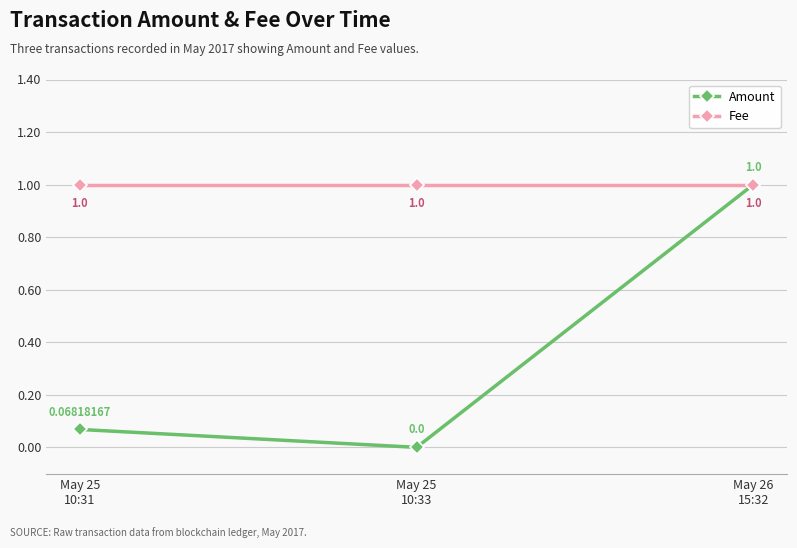

What is the label of the 3rd point from the left?

May 26
15:32